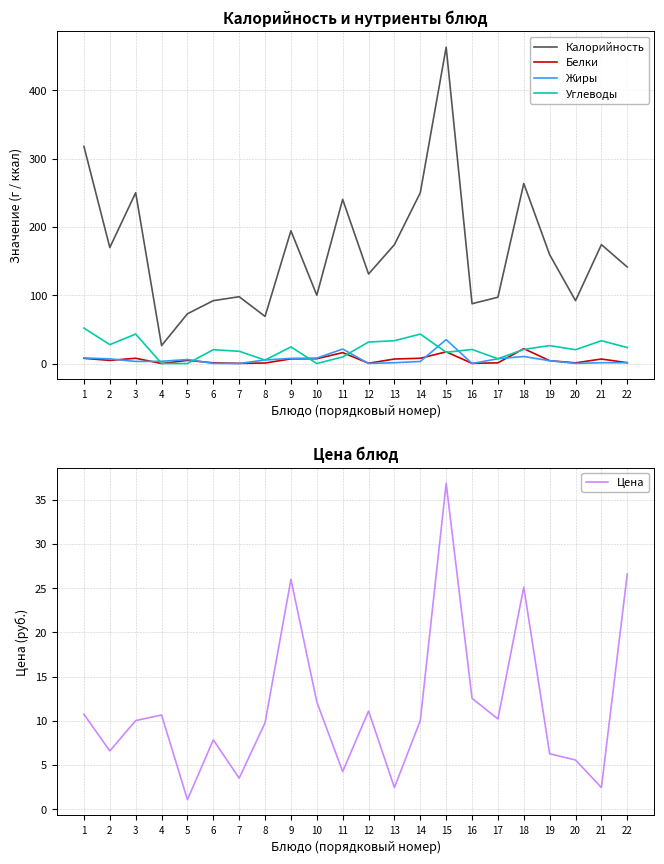

True or false: Калорийность and Белки cross at least once.

False